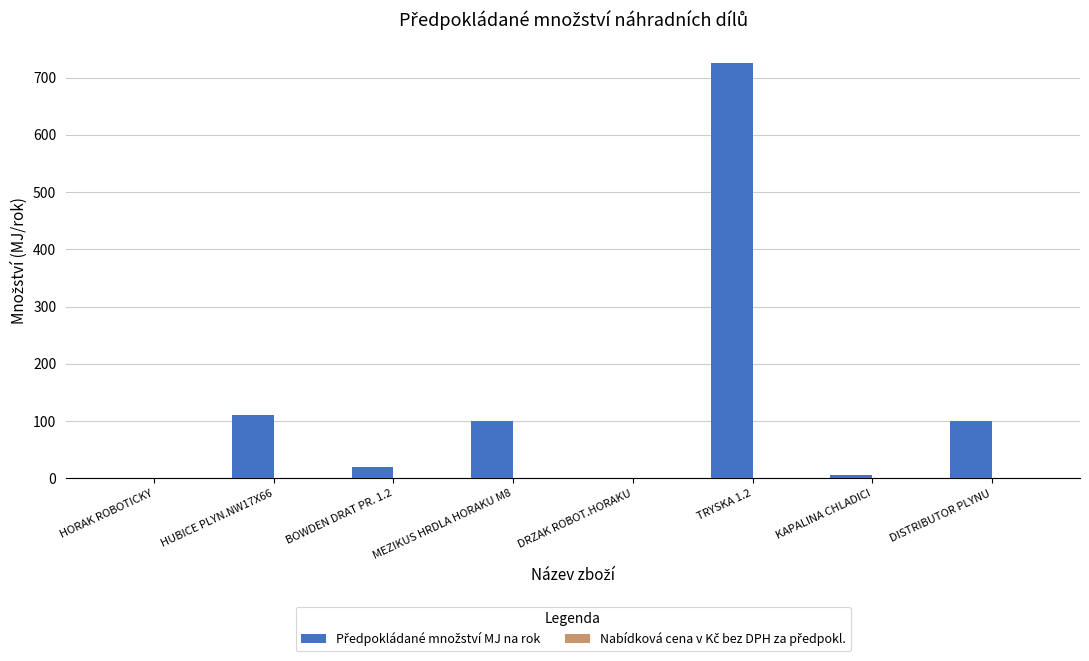

What is the maximum value shown in the chart?

725